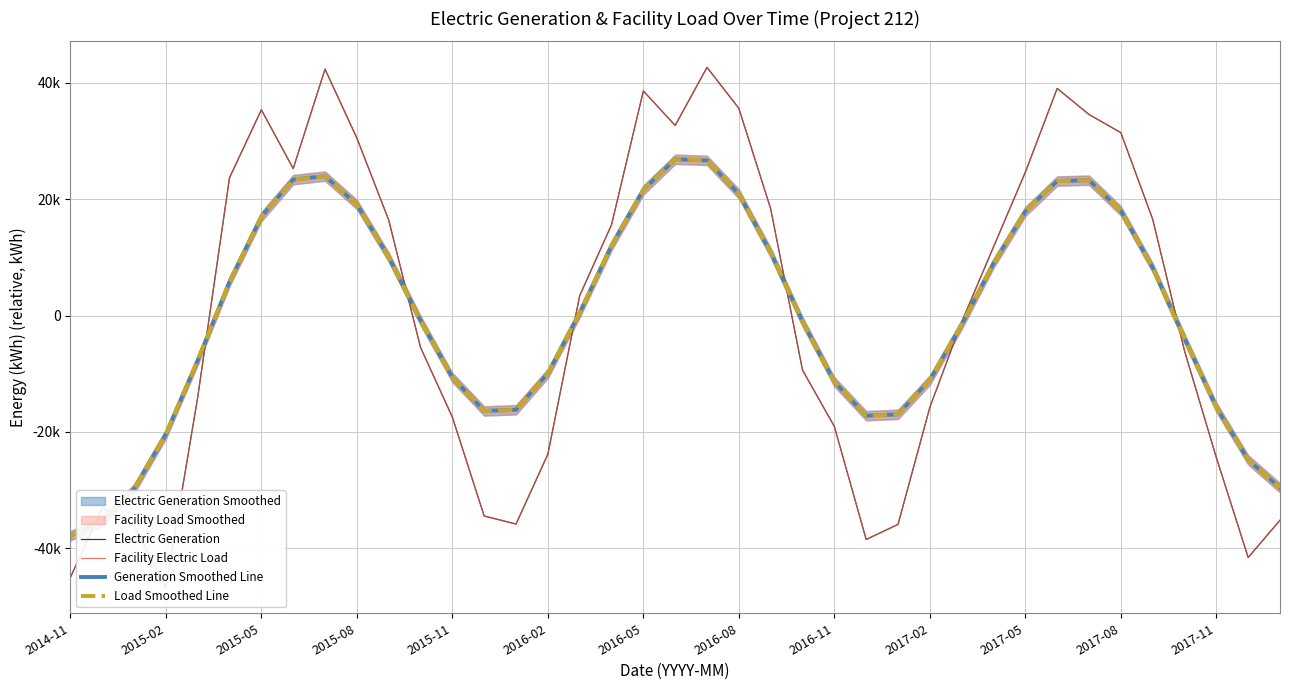

Which series has the widest spread of values?

Electric Generation